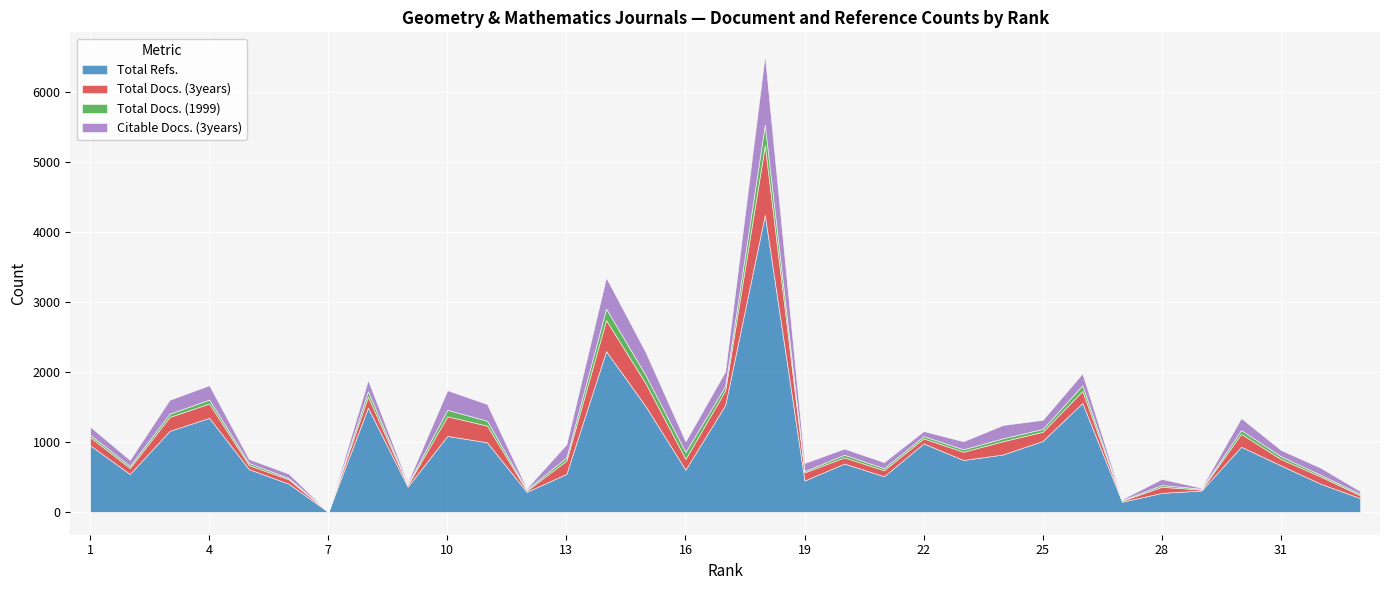

Which has a higher value, 9 or 8?

8